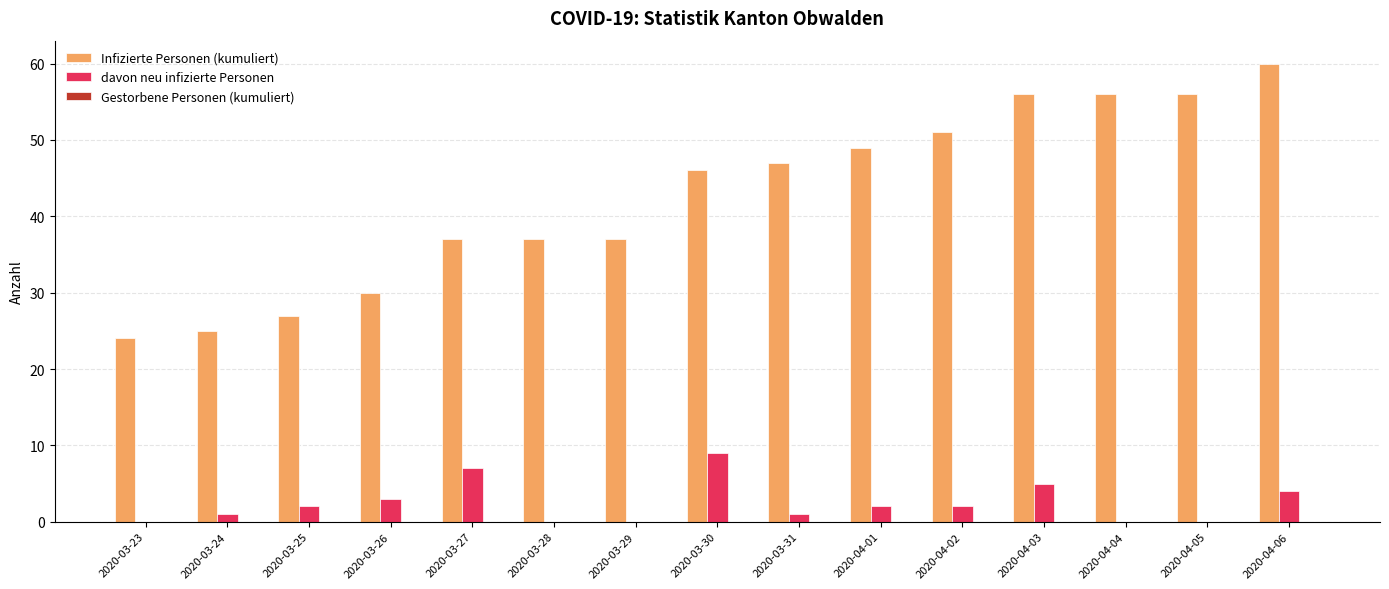

How many distinct data groups are displayed?

2